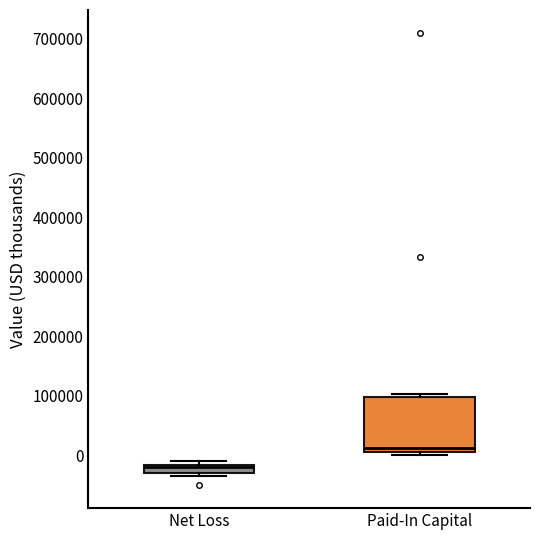

Comparing the boxes themselves (not the whiskers), which one is the tallest?

Paid-In Capital